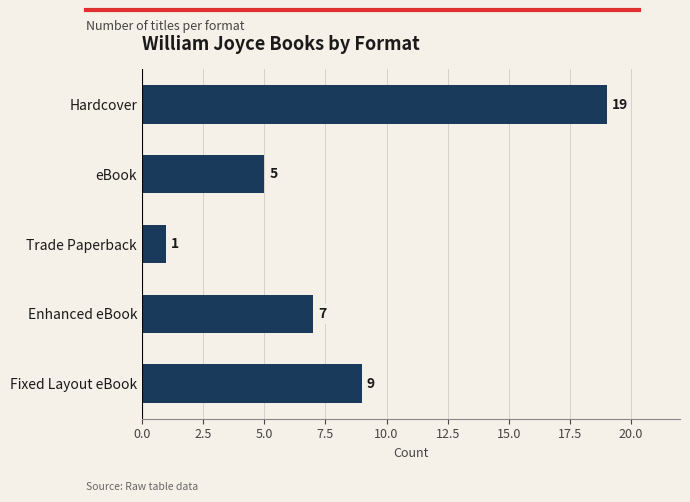

At which label is the value closest to 10?

Fixed Layout eBook